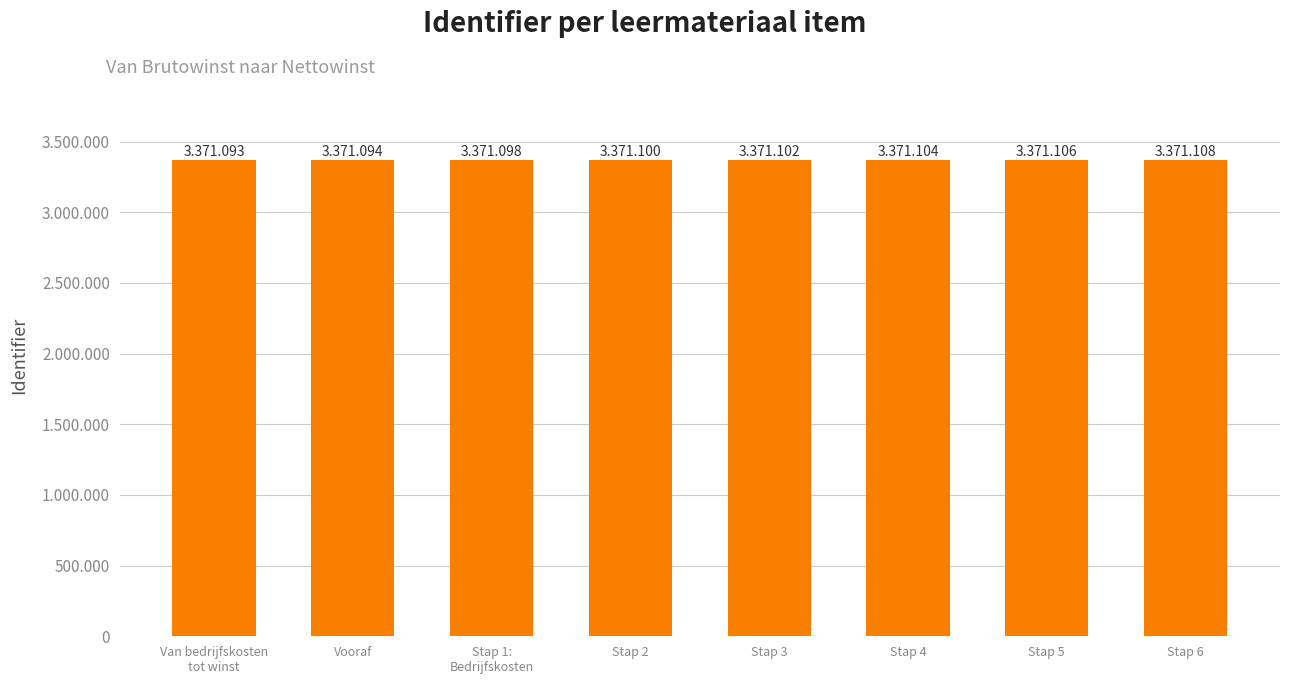

What is the value of the 6th bar from the left?

3371104